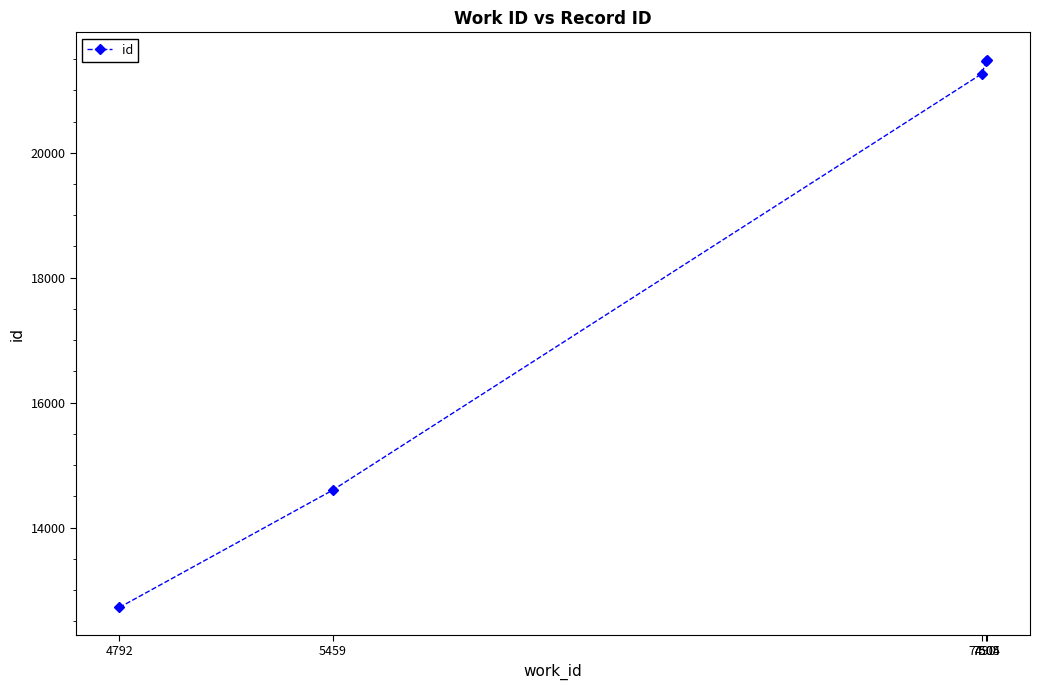

What is the change in value from 5459 to 7504?

+6872